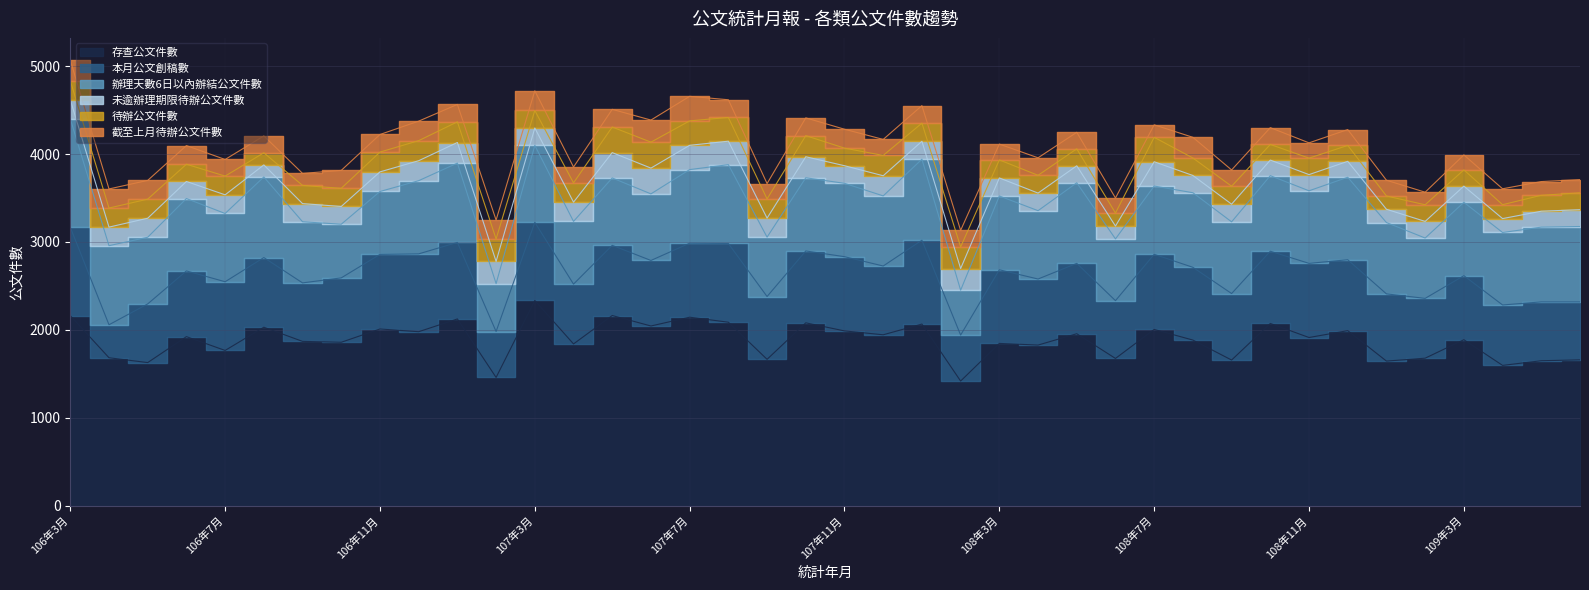

Which has a higher value, 109年3月 or 107年12月?

107年12月